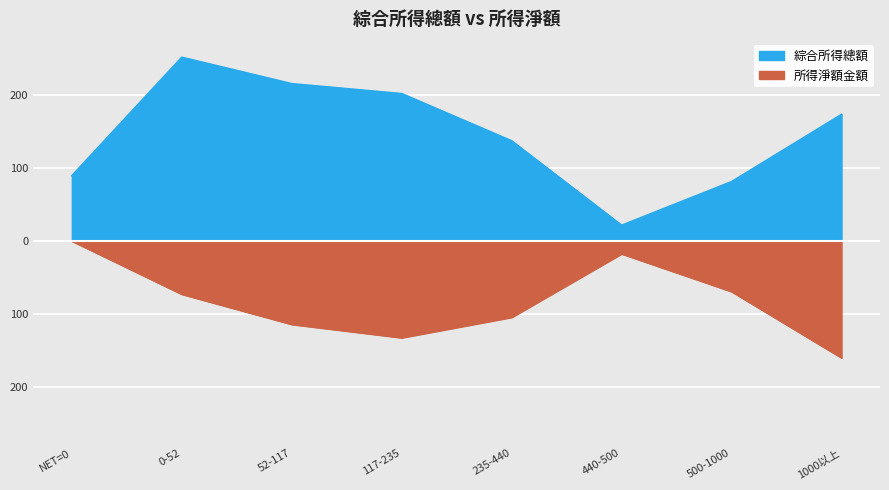

What is the difference between the highest and lowest values at 52-117?

328.8